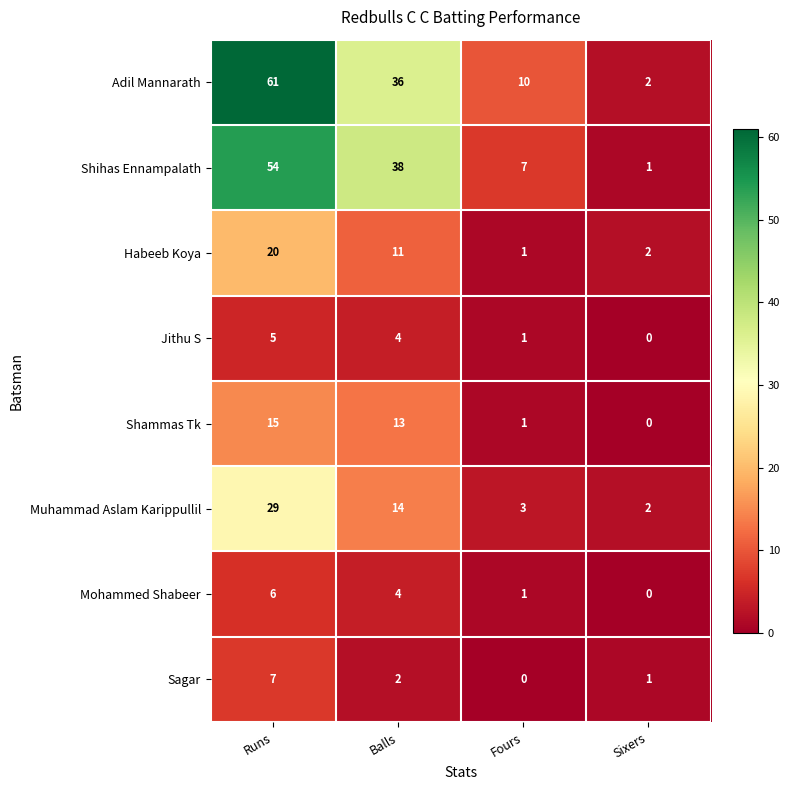

Which series has the largest range (max minus min)?

Adil Mannarath